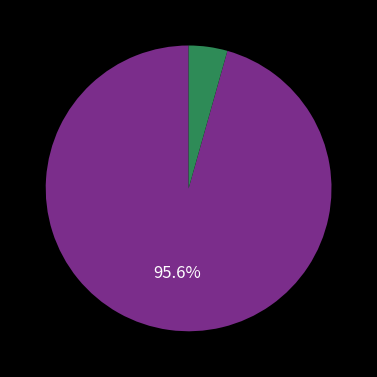

Is there a majority slice in this chart?

Yes